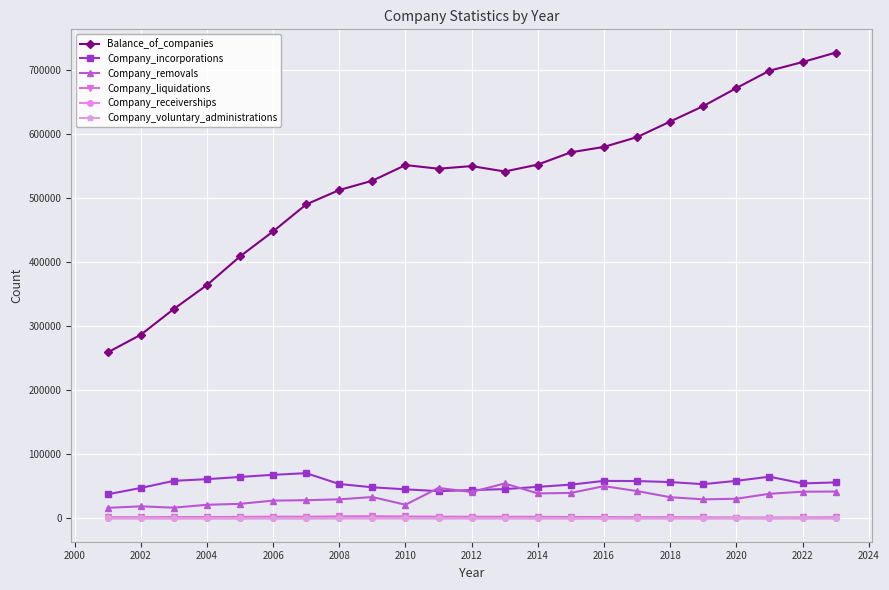

Which series has the largest range (max minus min)?

Balance_of_companies